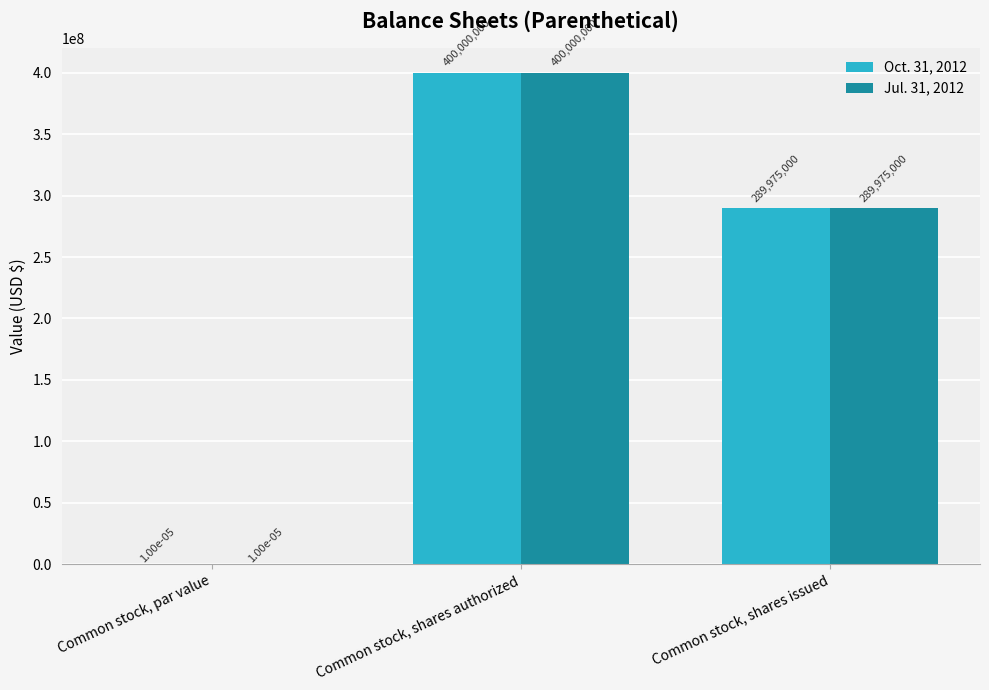

What is the sum of the Oct. 31, 2012 values at Common stock, par value and Common stock, shares issued?

289975000.0